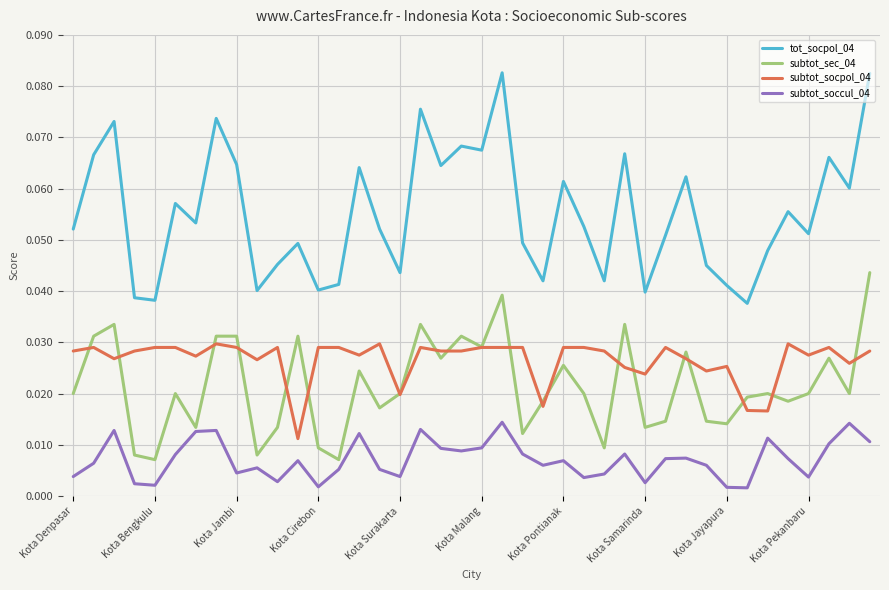

Which series has the widest spread of values?

tot_socpol_04